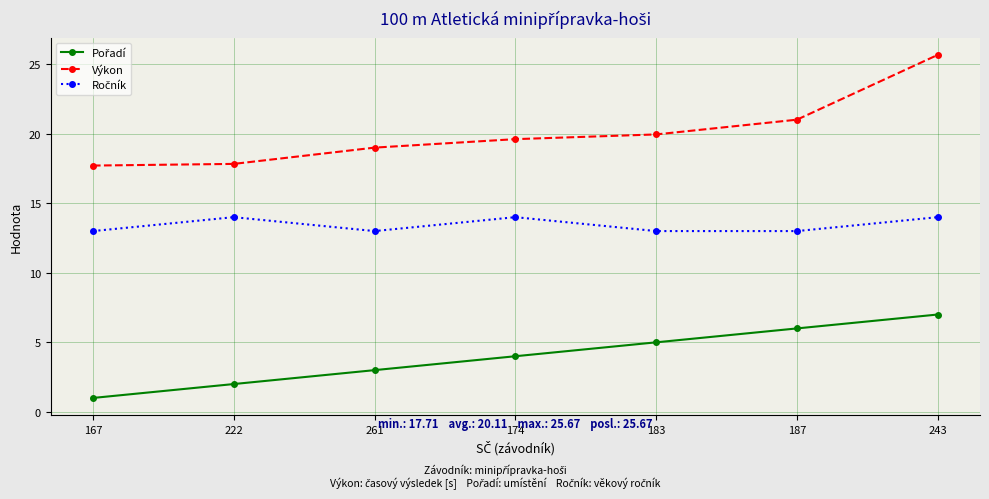

What value does the Výkon series have at 187?

21.0